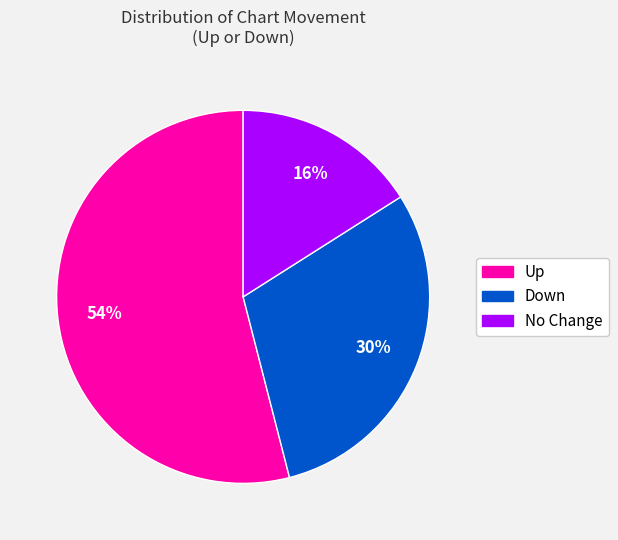

How many slices are in this pie chart?

3